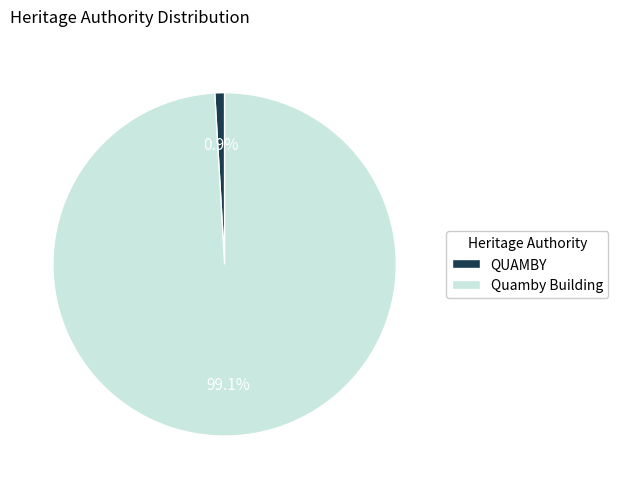

Approximately how many times larger is the value at Quamby Building compared to QUAMBY?

108.0